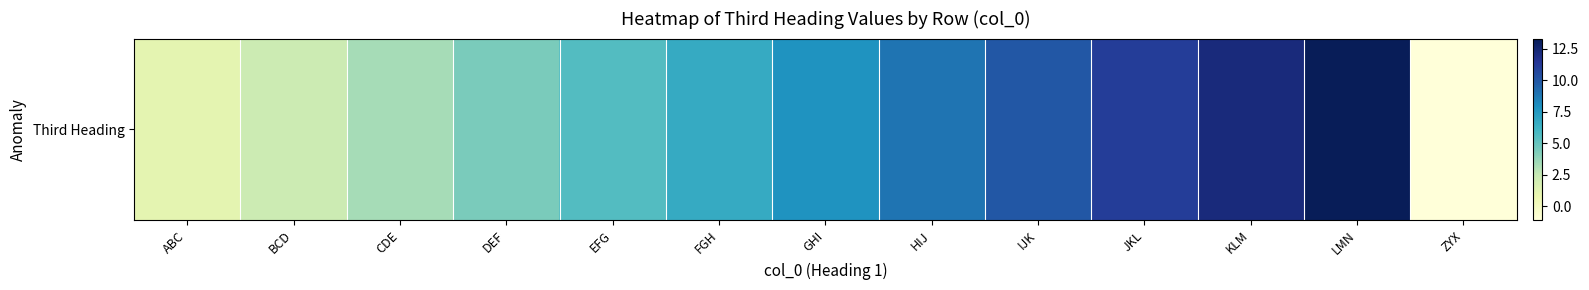

Which label corresponds to the smallest value in the chart?

ZYX